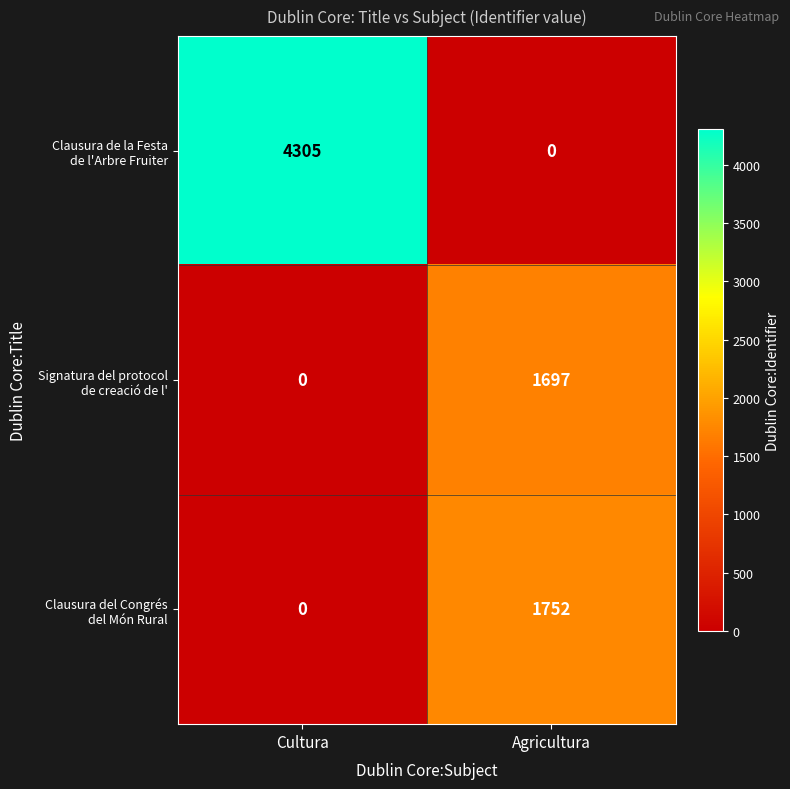

What is the spread (max minus min) of values at Agricultura?

1752